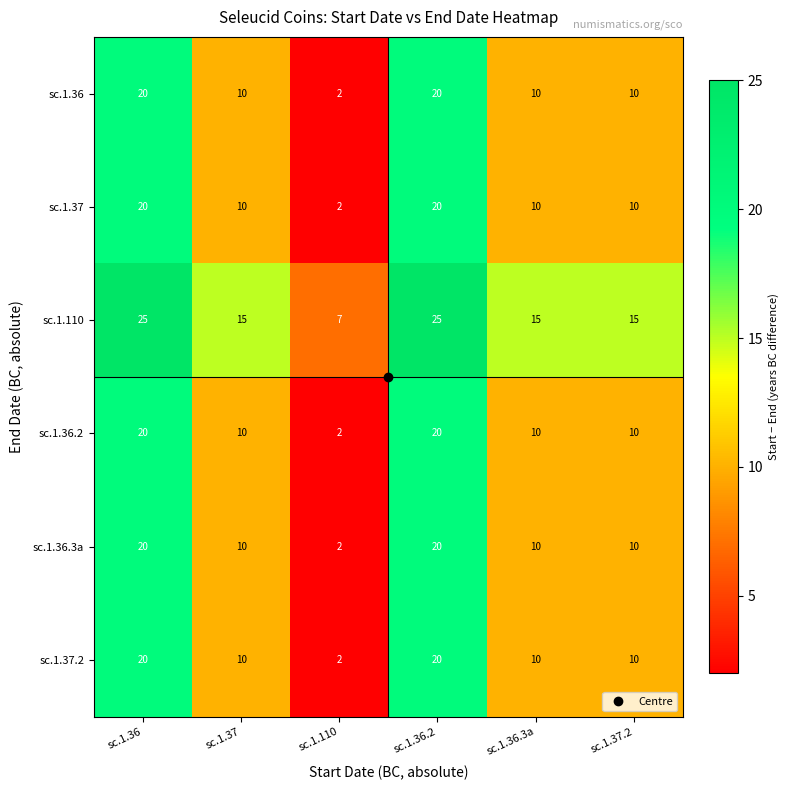

What is the difference between the highest and lowest values at sc.1.36?

5